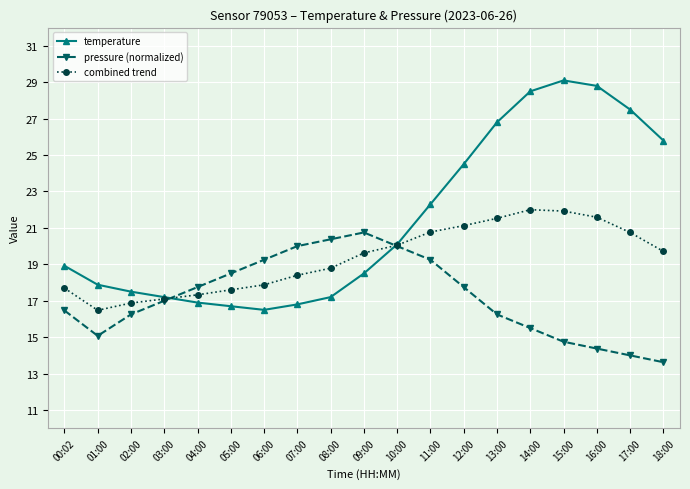

Is it true that temperature equals 26.8 at 13:00?

True